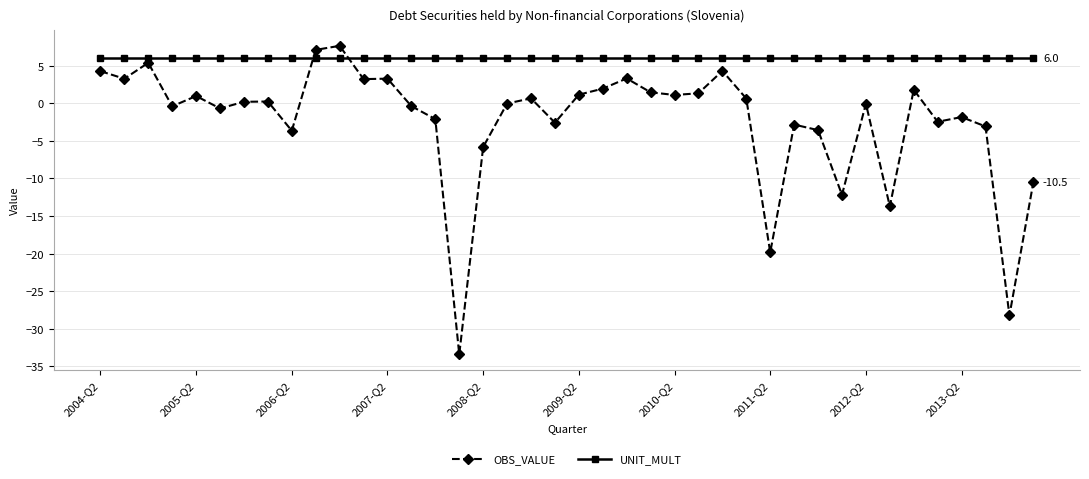

How many lines are shown in the chart?

2